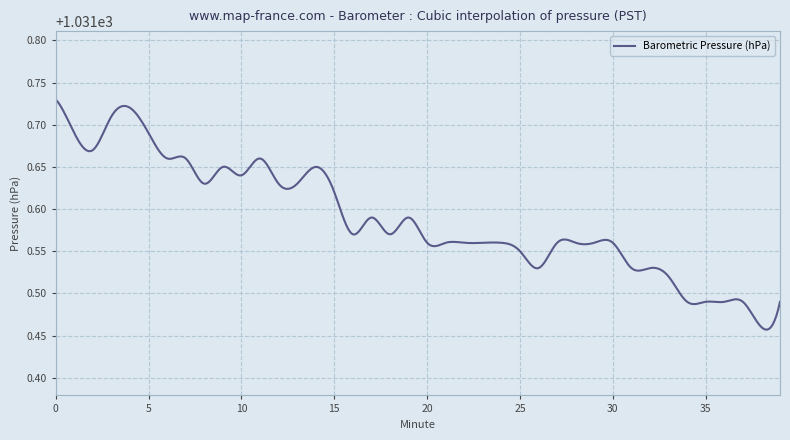

How many values are between 1031 and 1032?

400